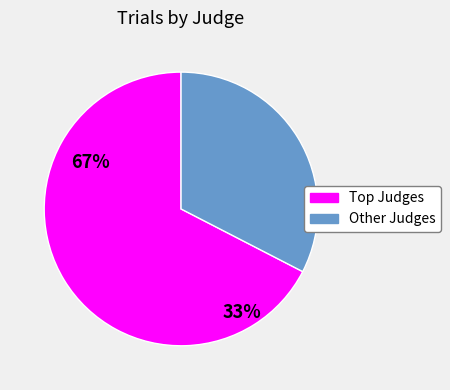

The Other Judges slice represents 24% of the pie. True or false?

False